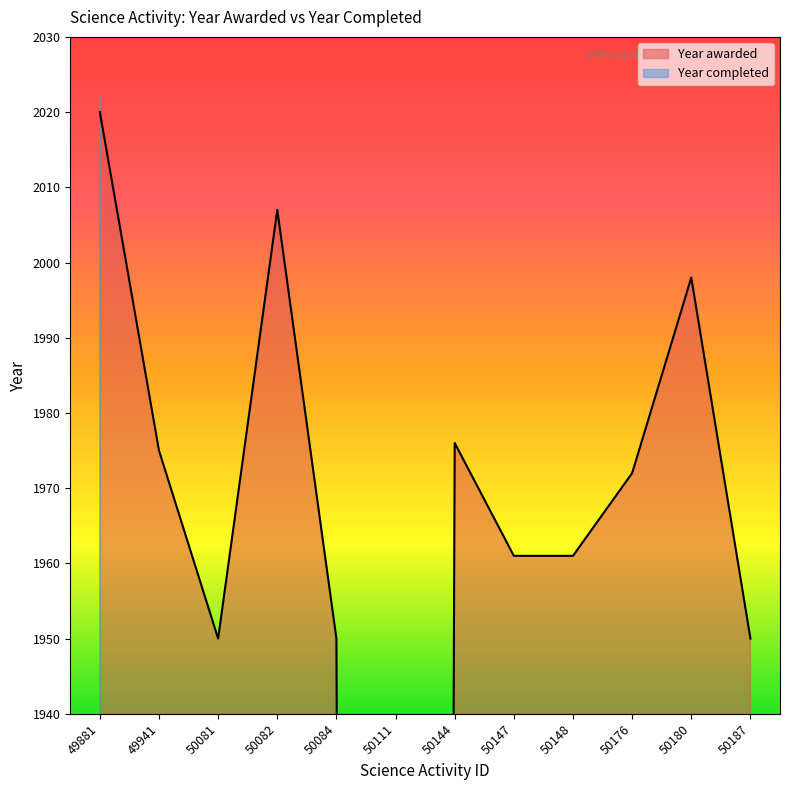

Which category has the lowest value across all series?

50111